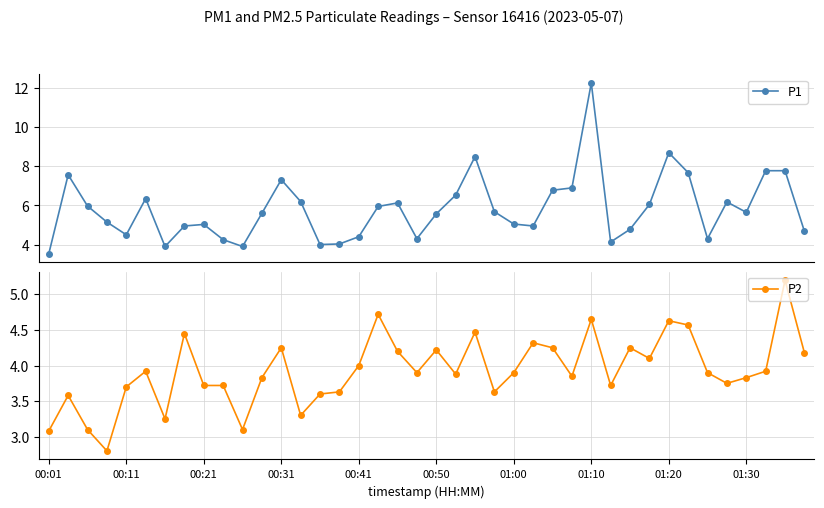

How many data points in P2 are less than 3?

1